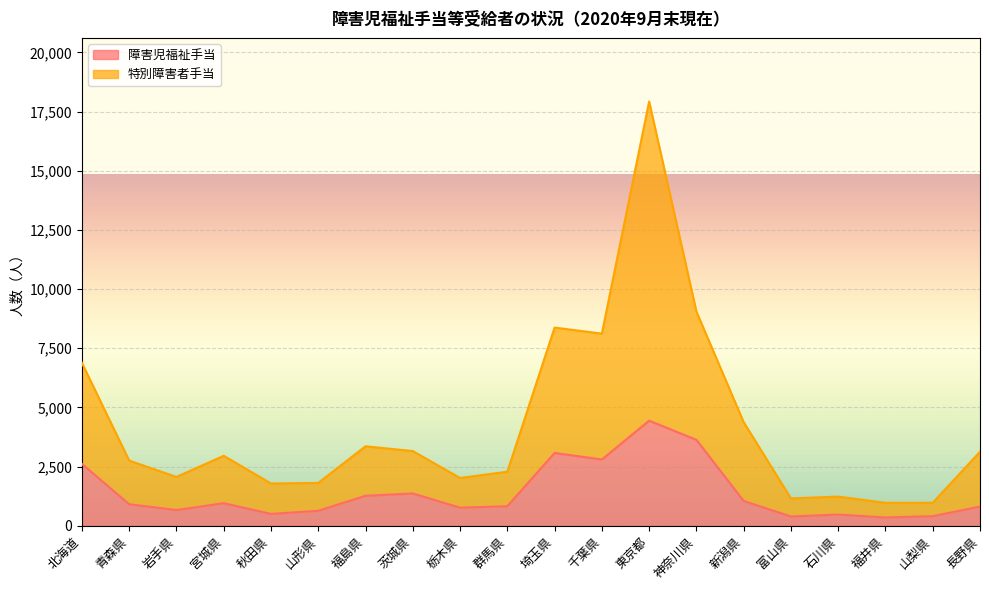

True or false: 特別障害者手当 has more than 2 points higher than both neighbors.

True